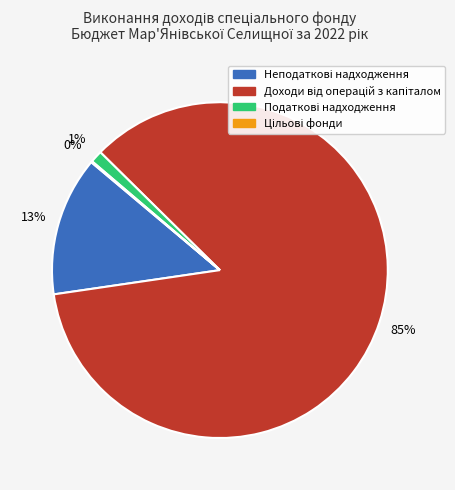

To the nearest percent, what is the average slice percentage?

25%